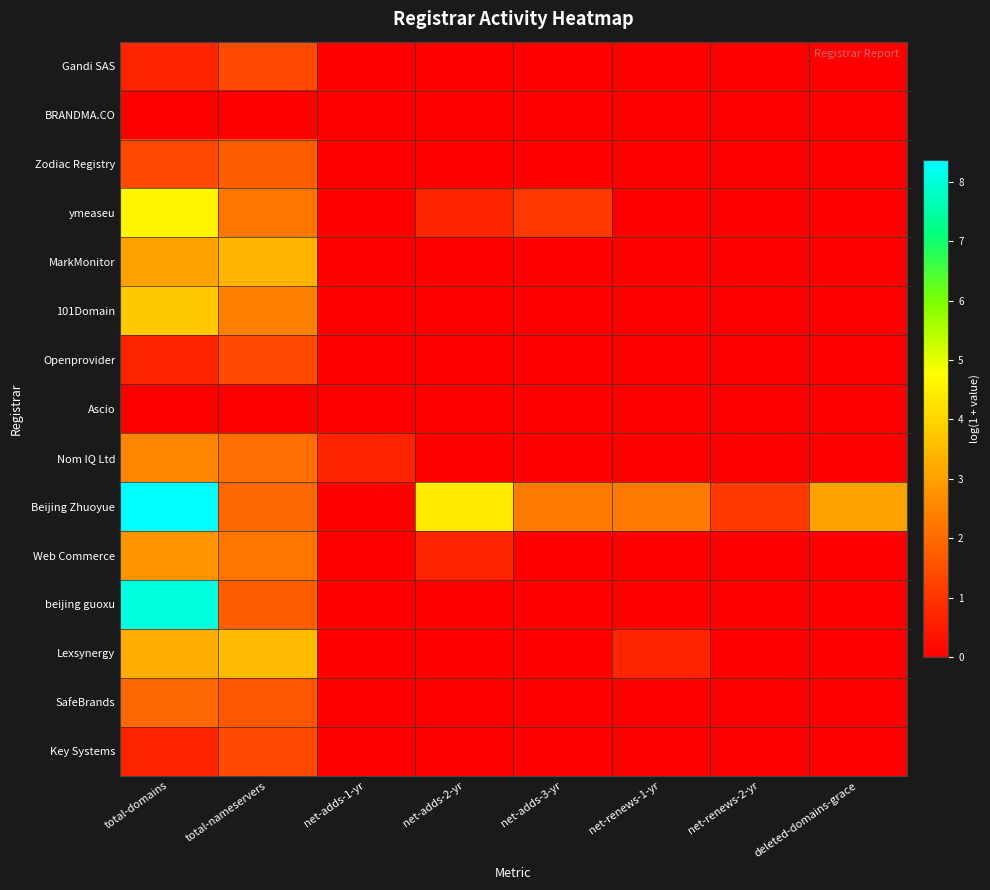

Reading left to right, what are all the values shown in this chart?

Gandi SAS: total-domains=0.7	total-nameservers=1.4	net-adds-1-yr=0.0	net-adds-2-yr=0.0	net-adds-3-yr=0.0	net-renews-1-yr=0.0	net-renews-2-yr=0.0	deleted-domains-grace=0.0
BRANDMA.CO: total-domains=0.0	total-nameservers=0.0	net-adds-1-yr=0.0	net-adds-2-yr=0.0	net-adds-3-yr=0.0	net-renews-1-yr=0.0	net-renews-2-yr=0.0	deleted-domains-grace=0.0
Zodiac Registry: total-domains=1.4	total-nameservers=1.8	net-adds-1-yr=0.0	net-adds-2-yr=0.0	net-adds-3-yr=0.0	net-renews-1-yr=0.0	net-renews-2-yr=0.0	deleted-domains-grace=0.0
ymeaseu: total-domains=4.6	total-nameservers=2.2	net-adds-1-yr=0.0	net-adds-2-yr=0.7	net-adds-3-yr=1.1	net-renews-1-yr=0.0	net-renews-2-yr=0.0	deleted-domains-grace=0.0
MarkMonitor: total-domains=3.0	total-nameservers=3.4	net-adds-1-yr=0.0	net-adds-2-yr=0.0	net-adds-3-yr=0.0	net-renews-1-yr=0.0	net-renews-2-yr=0.0	deleted-domains-grace=0.0
101Domain: total-domains=3.8	total-nameservers=2.4	net-adds-1-yr=0.0	net-adds-2-yr=0.0	net-adds-3-yr=0.0	net-renews-1-yr=0.0	net-renews-2-yr=0.0	deleted-domains-grace=0.0
Openprovider: total-domains=0.7	total-nameservers=1.4	net-adds-1-yr=0.0	net-adds-2-yr=0.0	net-adds-3-yr=0.0	net-renews-1-yr=0.0	net-renews-2-yr=0.0	deleted-domains-grace=0.0
Ascio: total-domains=0.0	total-nameservers=0.0	net-adds-1-yr=0.0	net-adds-2-yr=0.0	net-adds-3-yr=0.0	net-renews-1-yr=0.0	net-renews-2-yr=0.0	deleted-domains-grace=0.0
Nom IQ Ltd: total-domains=2.5	total-nameservers=2.1	net-adds-1-yr=0.7	net-adds-2-yr=0.0	net-adds-3-yr=0.0	net-renews-1-yr=0.0	net-renews-2-yr=0.0	deleted-domains-grace=0.0
Beijing Zhuoyue: total-domains=8.4	total-nameservers=1.9	net-adds-1-yr=0.0	net-adds-2-yr=4.4	net-adds-3-yr=2.3	net-renews-1-yr=2.3	net-renews-2-yr=1.1	deleted-domains-grace=3.0
Web Commerce: total-domains=2.8	total-nameservers=2.2	net-adds-1-yr=0.0	net-adds-2-yr=0.7	net-adds-3-yr=0.0	net-renews-1-yr=0.0	net-renews-2-yr=0.0	deleted-domains-grace=0.0
beijing guoxu: total-domains=8.0	total-nameservers=1.8	net-adds-1-yr=0.0	net-adds-2-yr=0.0	net-adds-3-yr=0.0	net-renews-1-yr=0.0	net-renews-2-yr=0.0	deleted-domains-grace=0.0
Lexsynergy: total-domains=3.3	total-nameservers=3.5	net-adds-1-yr=0.0	net-adds-2-yr=0.0	net-adds-3-yr=0.0	net-renews-1-yr=0.7	net-renews-2-yr=0.0	deleted-domains-grace=0.0
SafeBrands: total-domains=1.9	total-nameservers=1.6	net-adds-1-yr=0.0	net-adds-2-yr=0.0	net-adds-3-yr=0.0	net-renews-1-yr=0.0	net-renews-2-yr=0.0	deleted-domains-grace=0.0
Key Systems: total-domains=0.7	total-nameservers=1.4	net-adds-1-yr=0.0	net-adds-2-yr=0.0	net-adds-3-yr=0.0	net-renews-1-yr=0.0	net-renews-2-yr=0.0	deleted-domains-grace=0.0